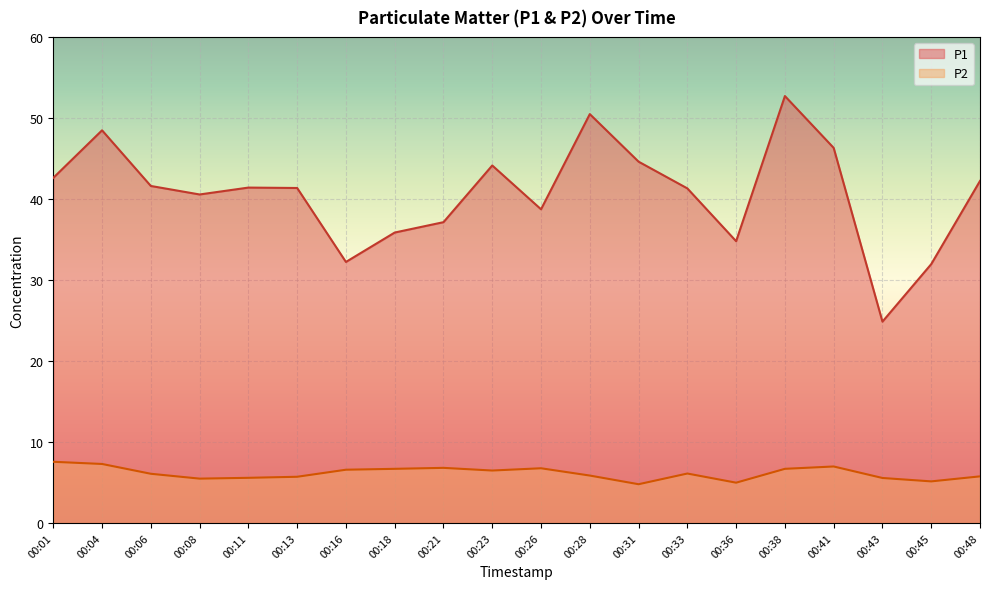

What is the difference between the P1 values at 00:36 and 00:21?

2.4